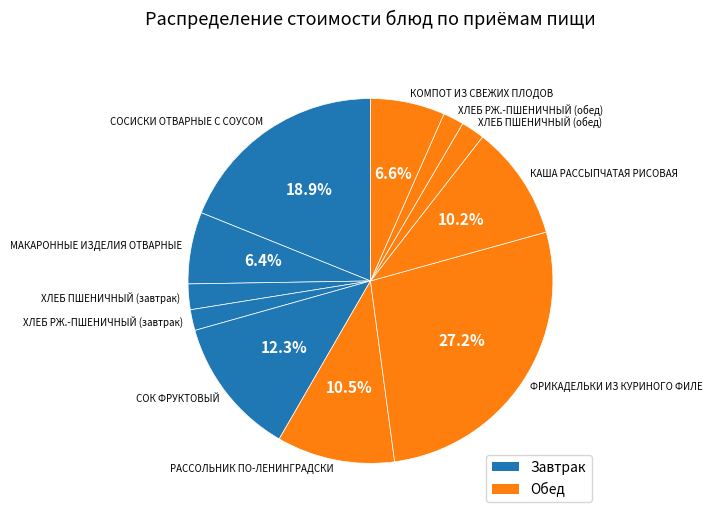

Do КОМПОТ ИЗ СВЕЖИХ ПЛОДОВ and СОСИСКИ ОТВАРНЫЕ С СОУСОМ together represent more than half of the pie?

No